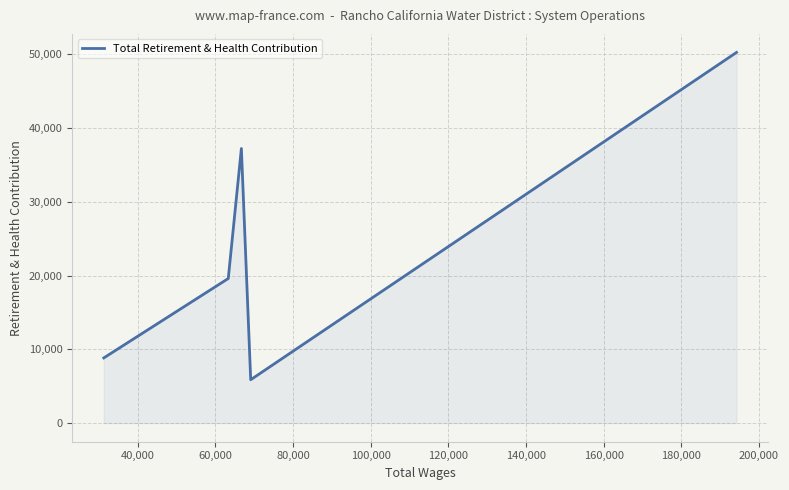

What is the smallest value displayed?

5887